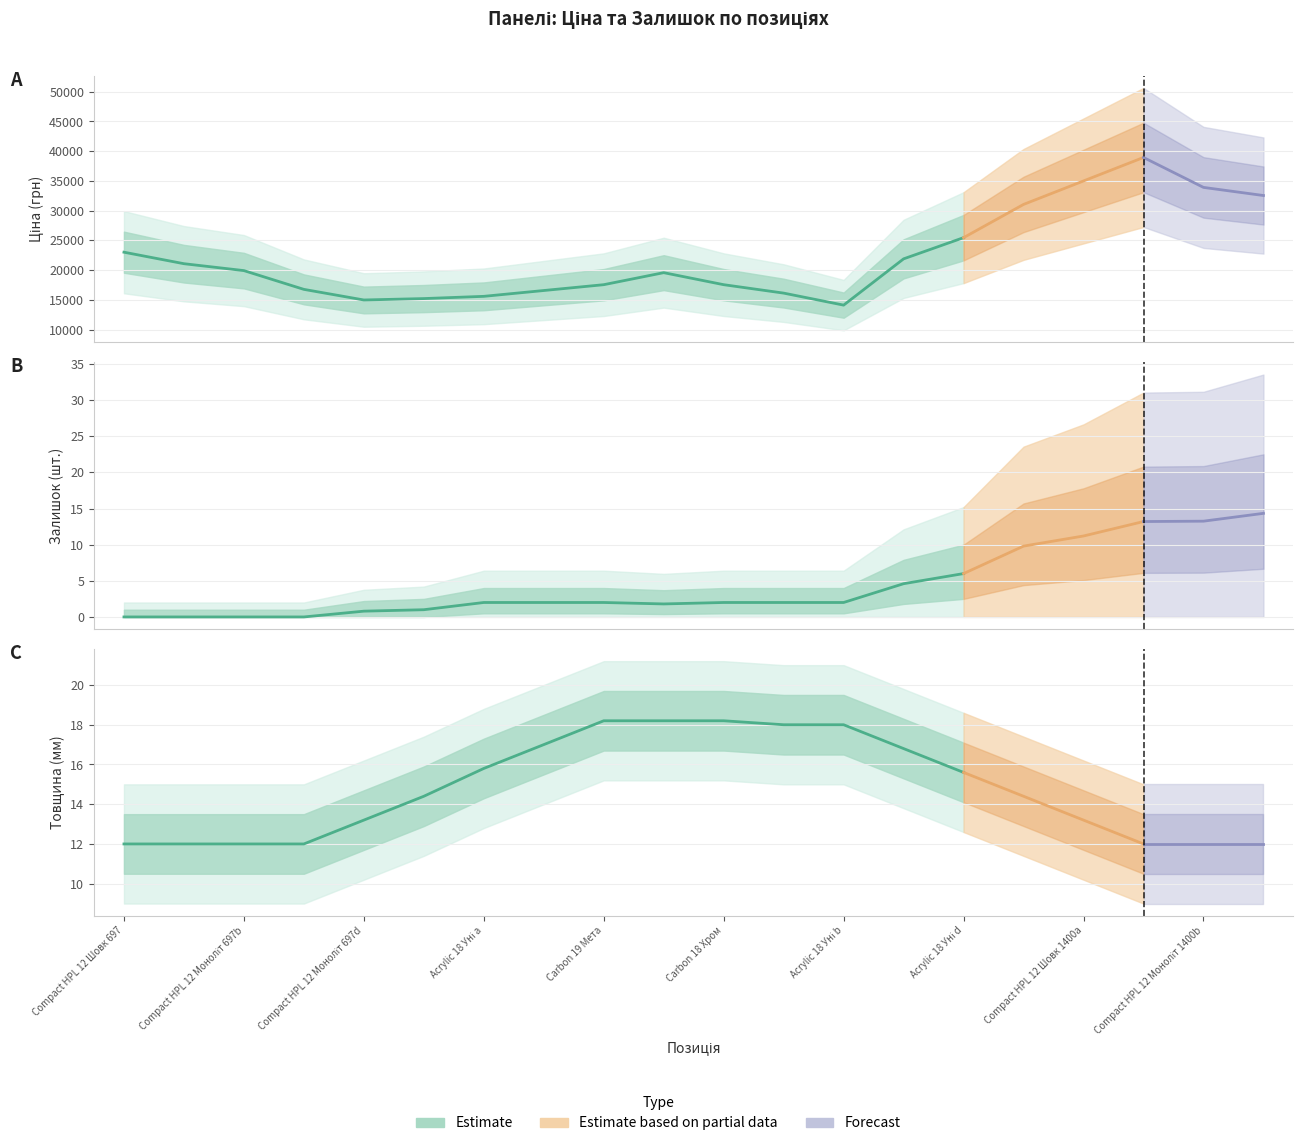

True or false: Товщина and Ширина intersect in this chart.

False